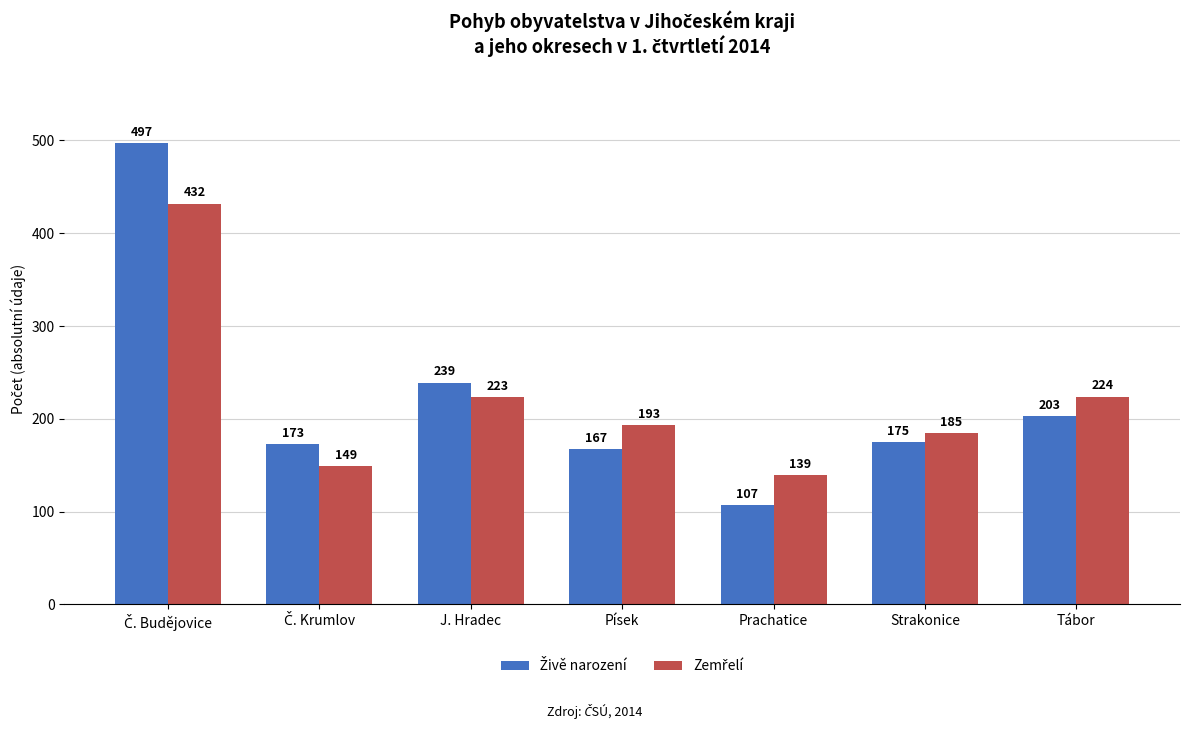

How many bars are there in each group?

2